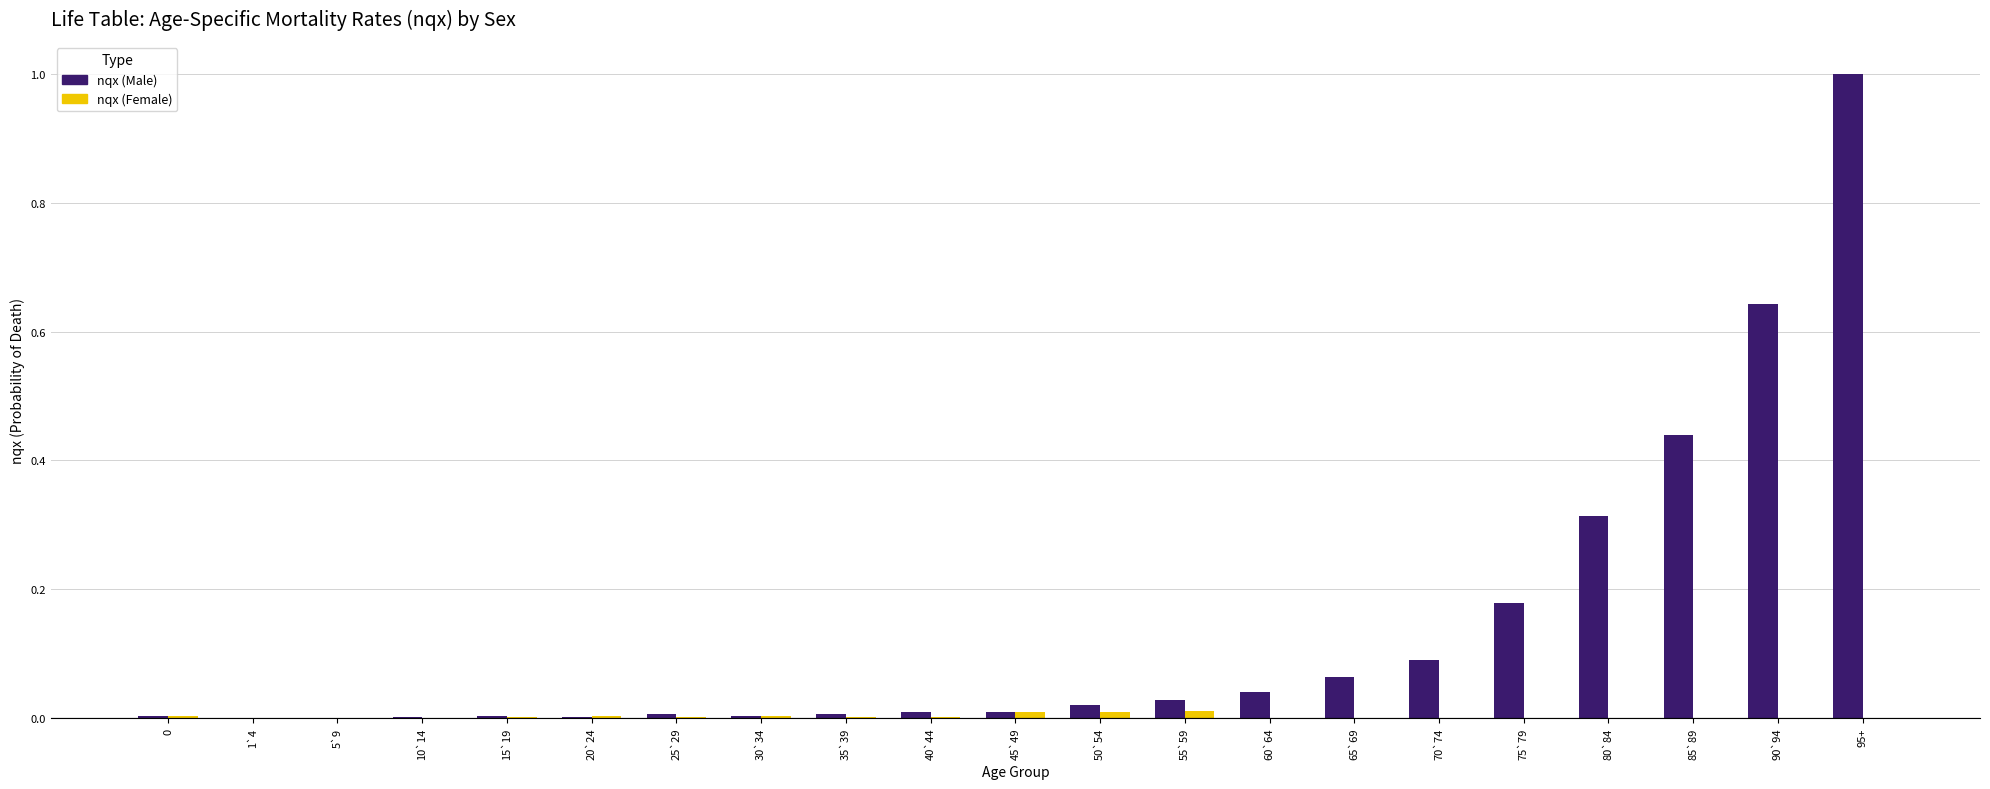

The nqx (Female) series shows 0.0 at 70`74. True or false?

True